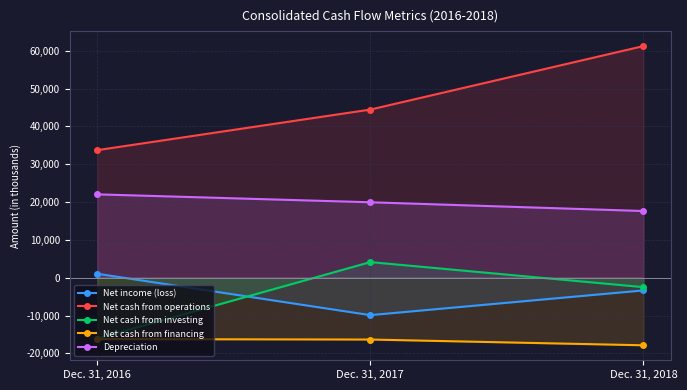

How many data points in Net income (loss) are less than -3349?

1